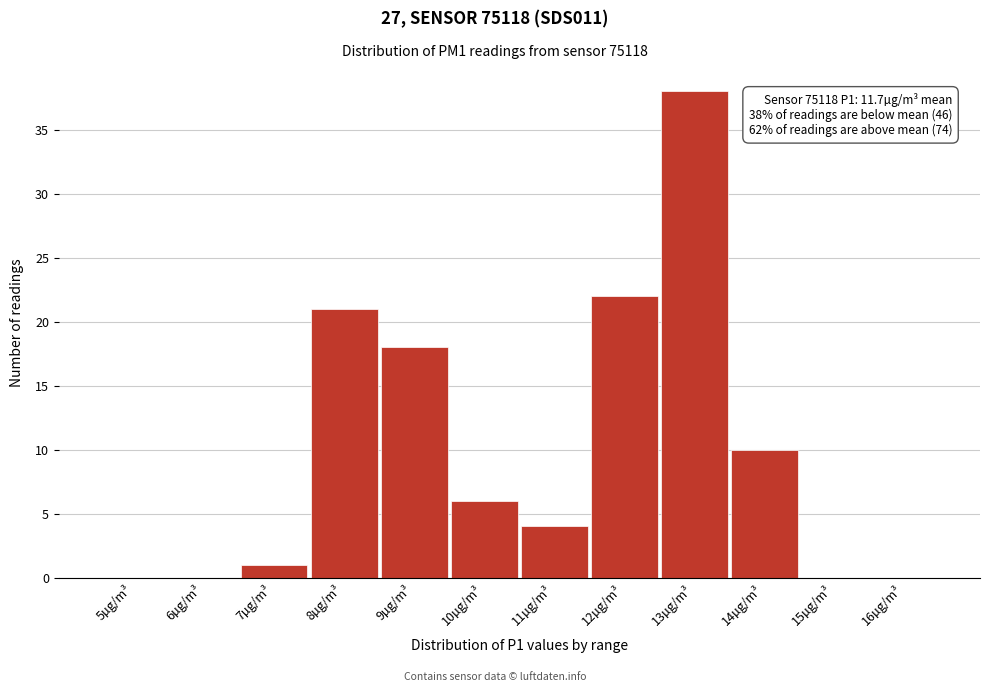

Reading left to right, list all the values displayed in this chart.

5µg/m³=0	6µg/m³=0	7µg/m³=1	8µg/m³=21	9µg/m³=18	10µg/m³=6	11µg/m³=4	12µg/m³=22	13µg/m³=38	14µg/m³=10	15µg/m³=0	16µg/m³=0